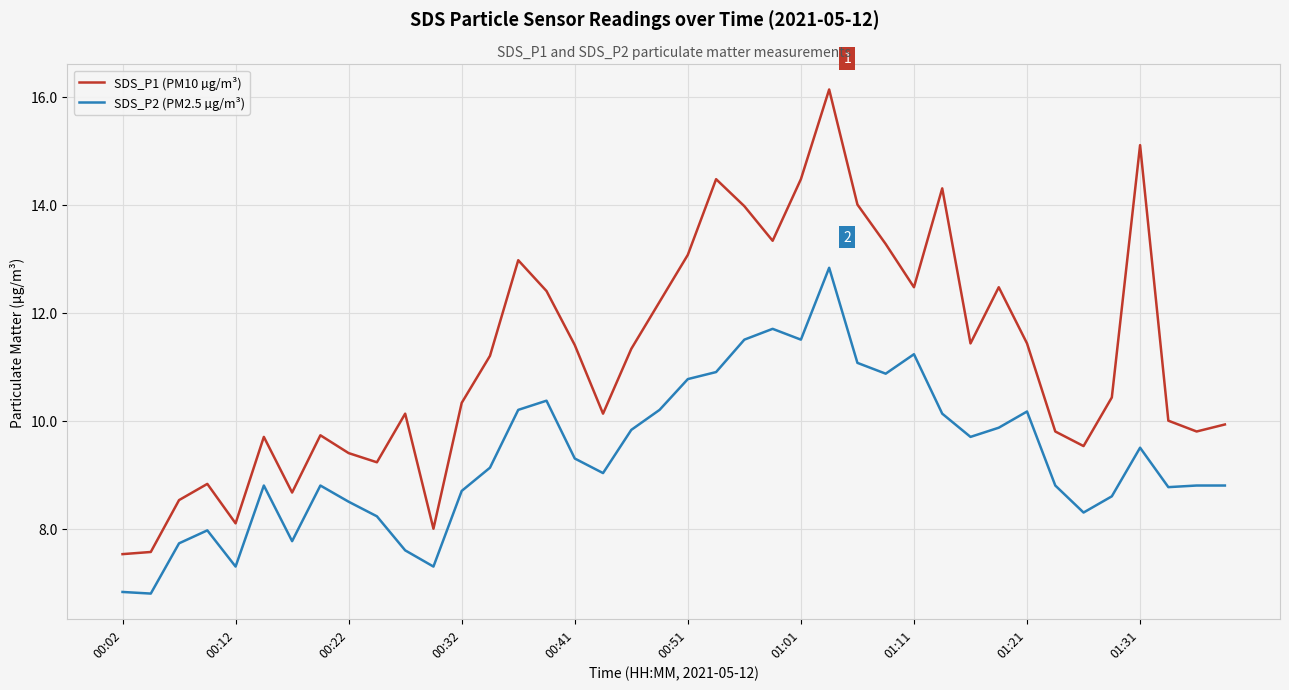

In SDS_P1 (PM10 µg/m³), how many points are lower than both neighbors (excluding endpoints)?

10